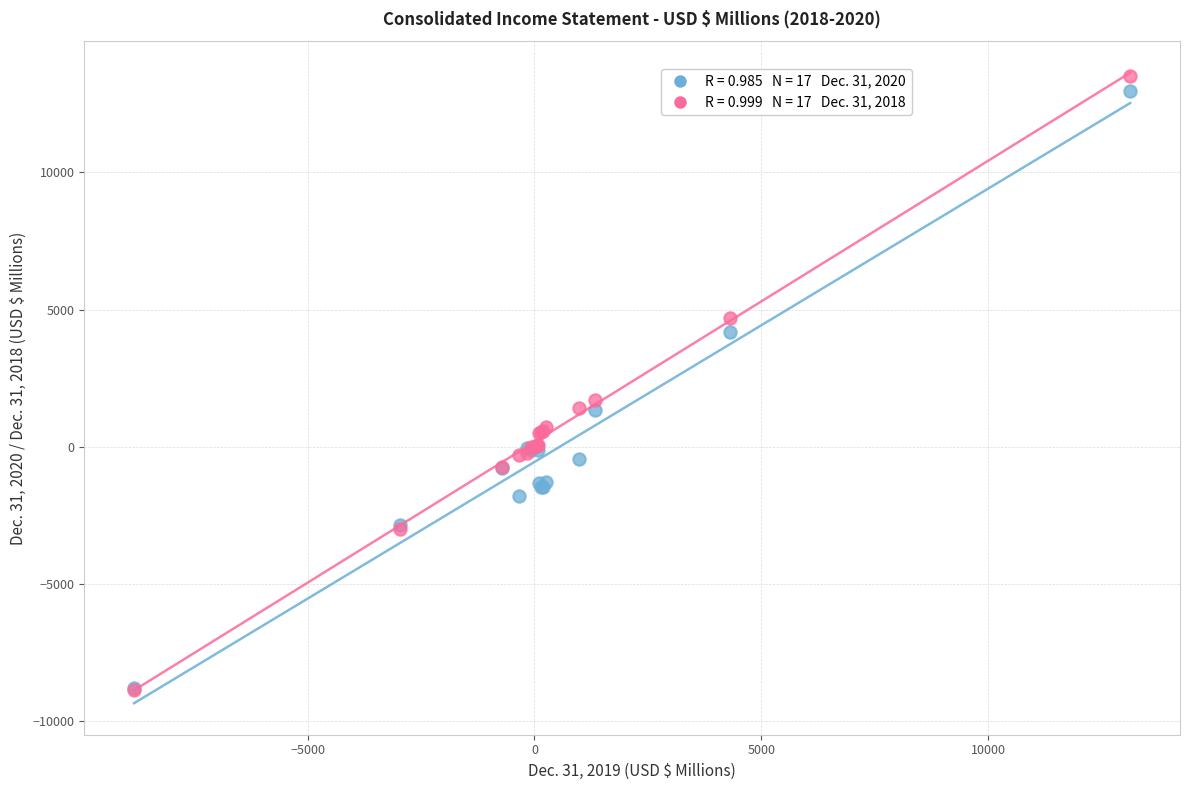

Across all series, what Y value is closest to 2341?

1703